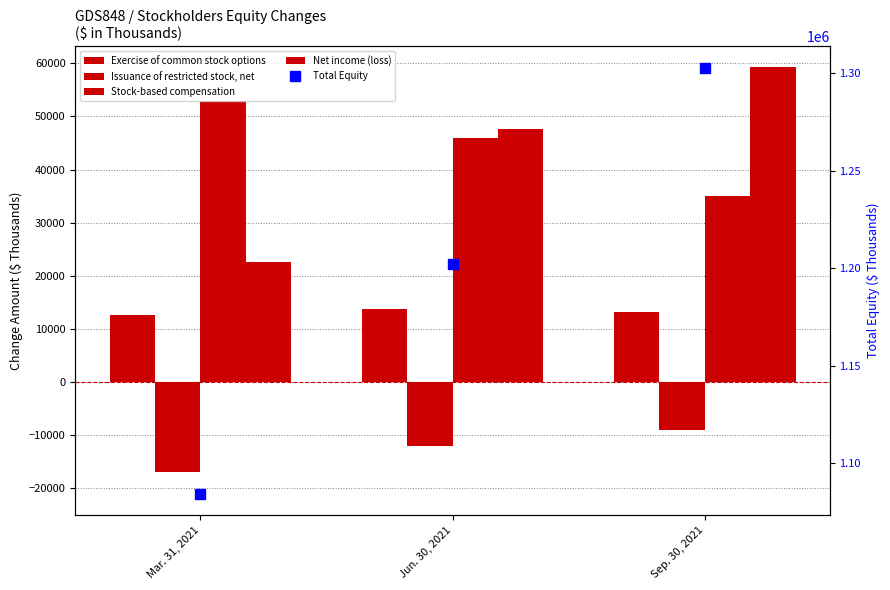

Reading left to right, transcribe all the data shown in this chart.

Exercise of common stock options: 12621	13718	13220
Issuance of restricted stock, net: -17080	-12155	-9038
Stock-based compensation: 52985	46015	35086
Net income (loss): 22642	47697	59384
Total Equity: 1084313	1202346	1302814